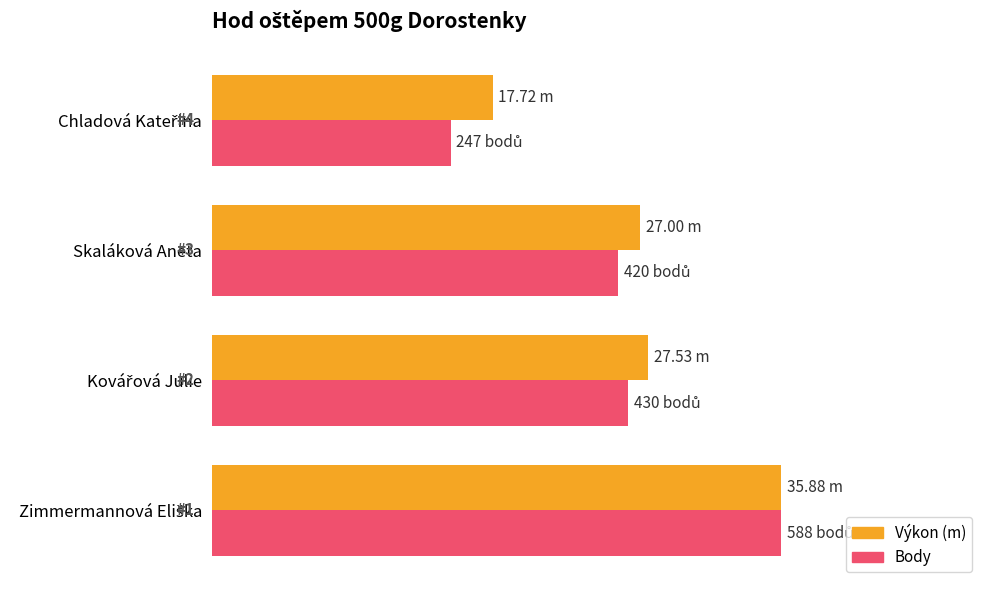

What are all the series names shown in the legend?

Výkon (m), Body